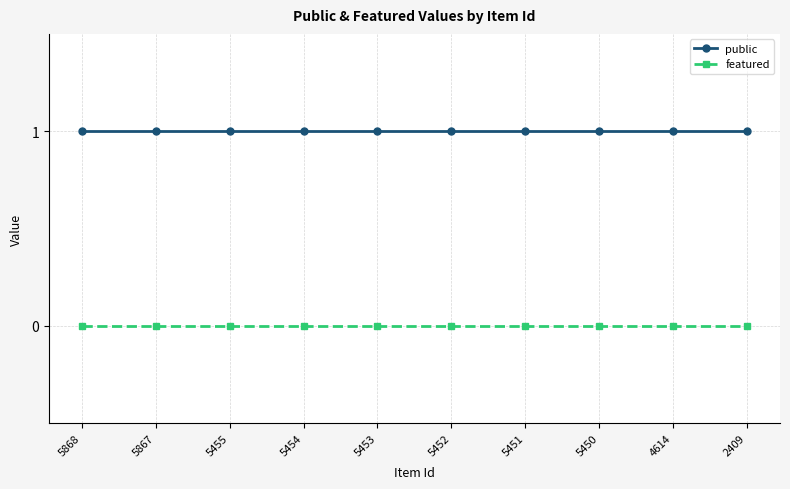

List the series in order of their peak value, lowest first.

featured, public